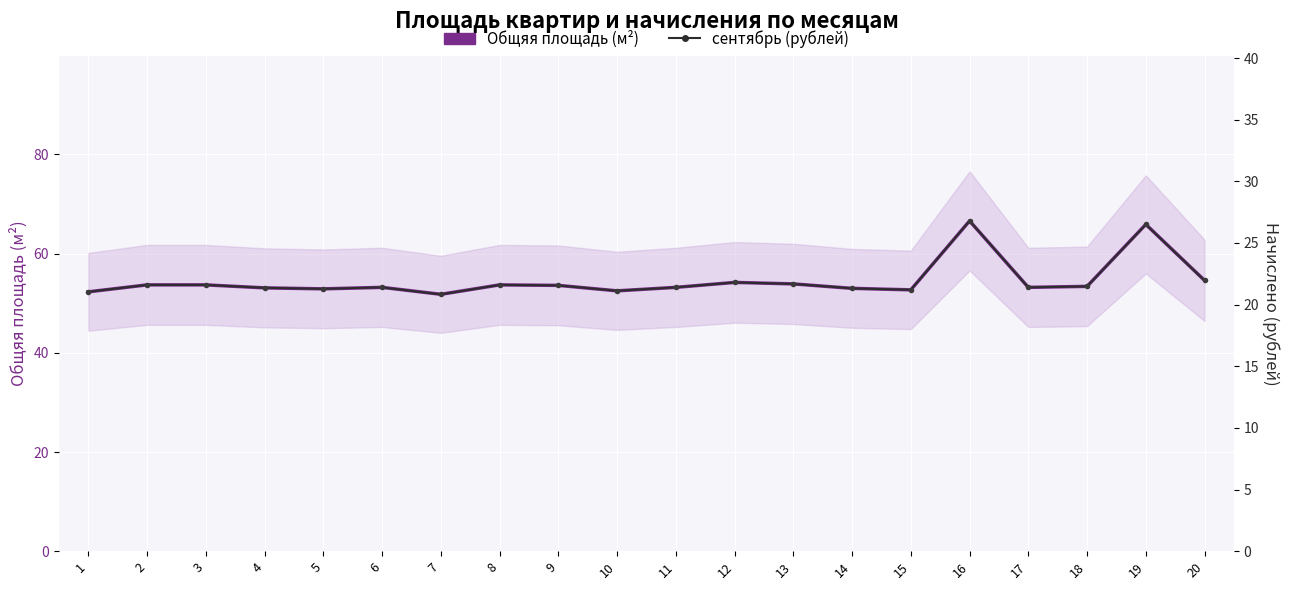

Is it true that сентябрь (рублей) equals 21.3 at 14?

True